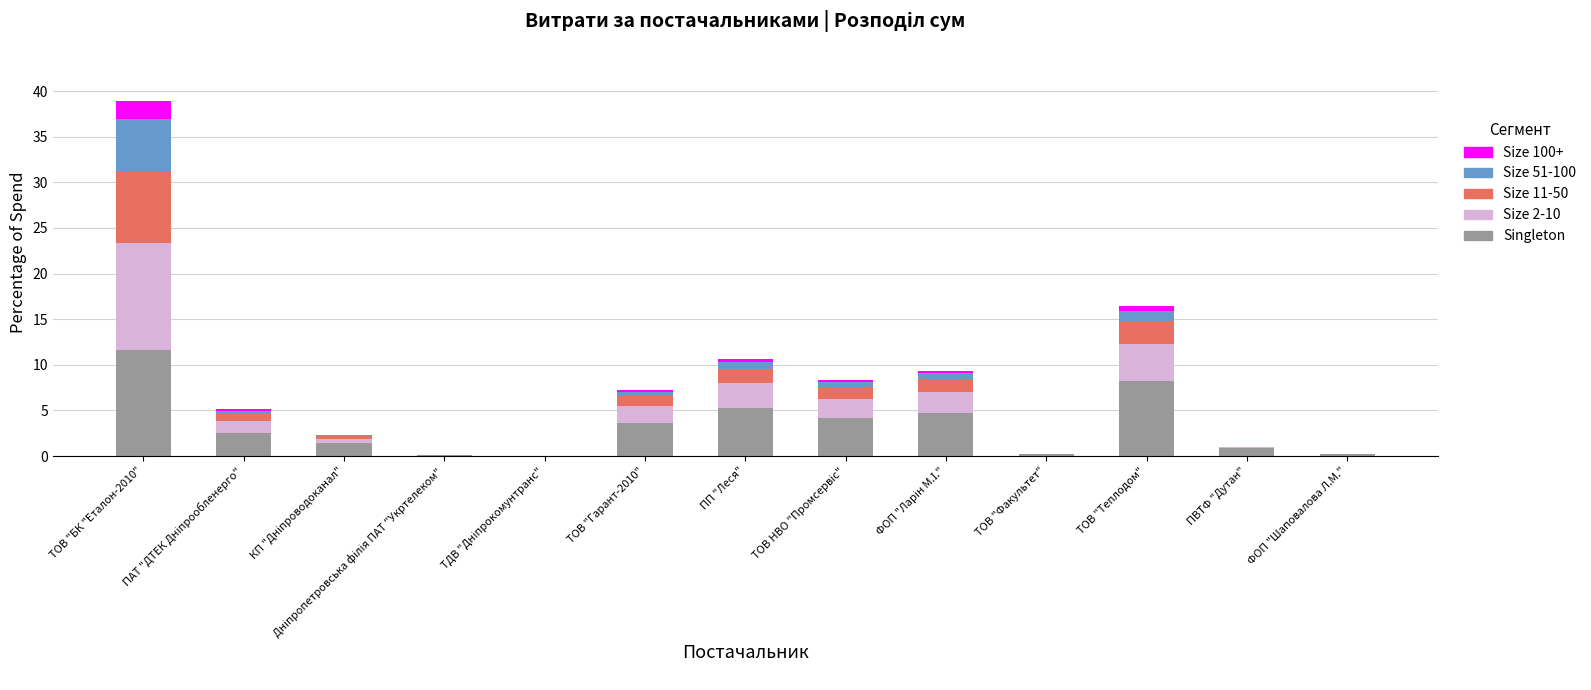

At which category is the sum across all series the highest?

ТОВ "БК "Еталон-2010"